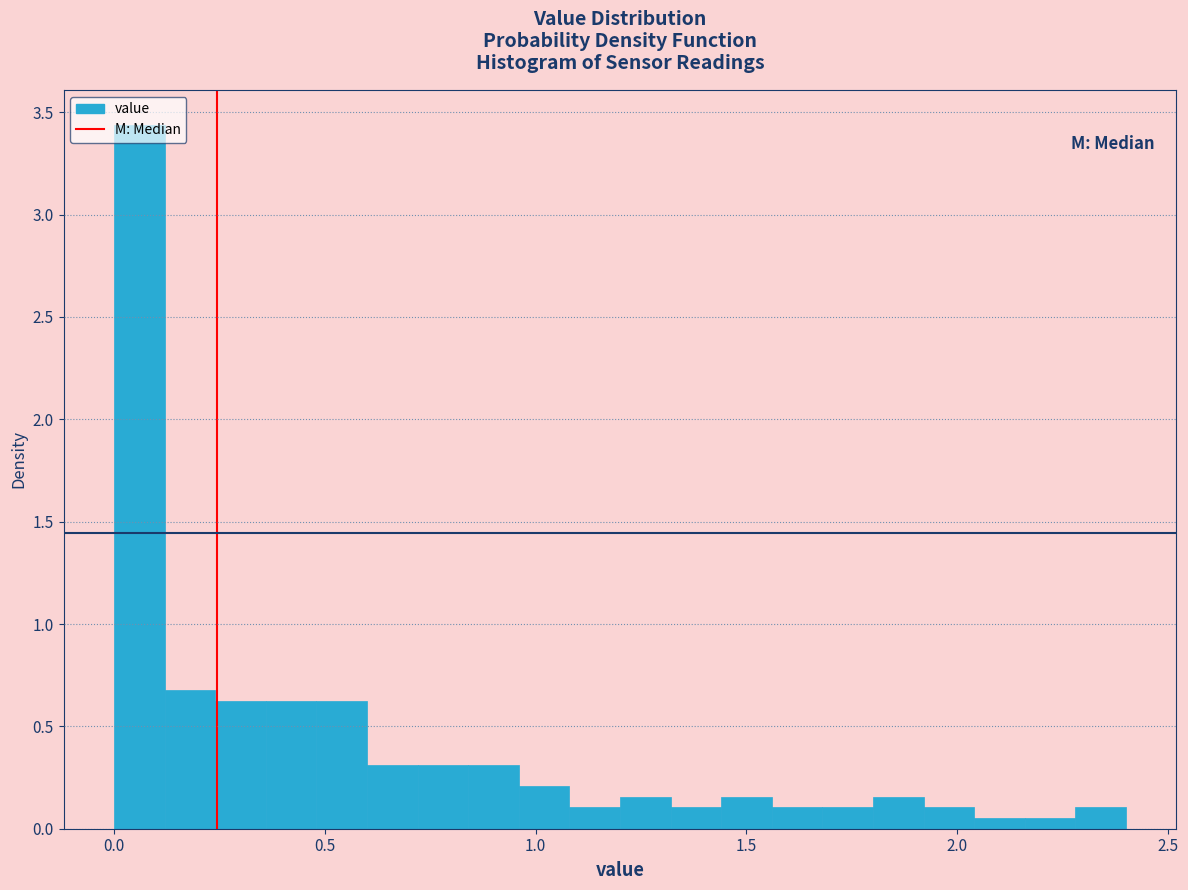

Around what value on the x-axis is the tallest bar? Give the approximate position of its centre, as read against the axis.

0.05